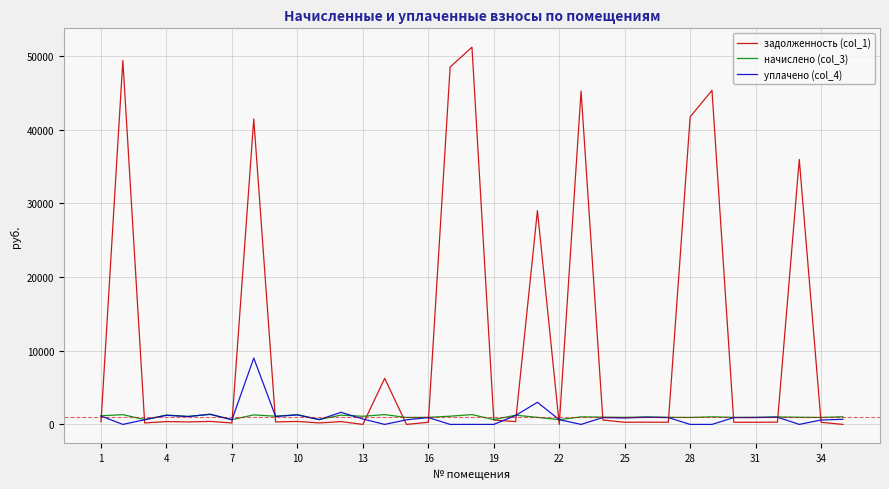

How many values in the уплачено (col_4) series exceed 870?

18